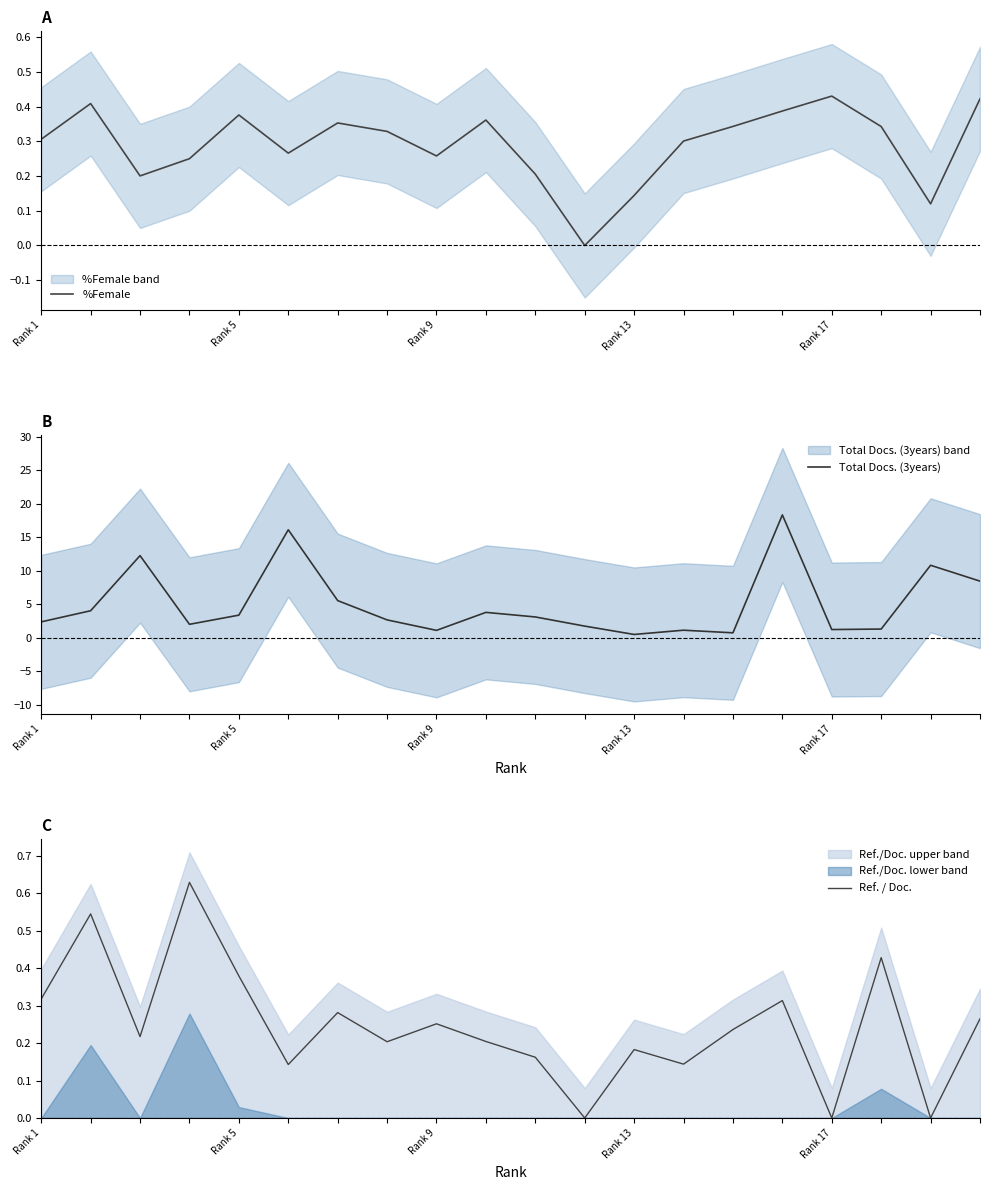

True or false: %Female has a value of 0.2 at Rank 1.

False